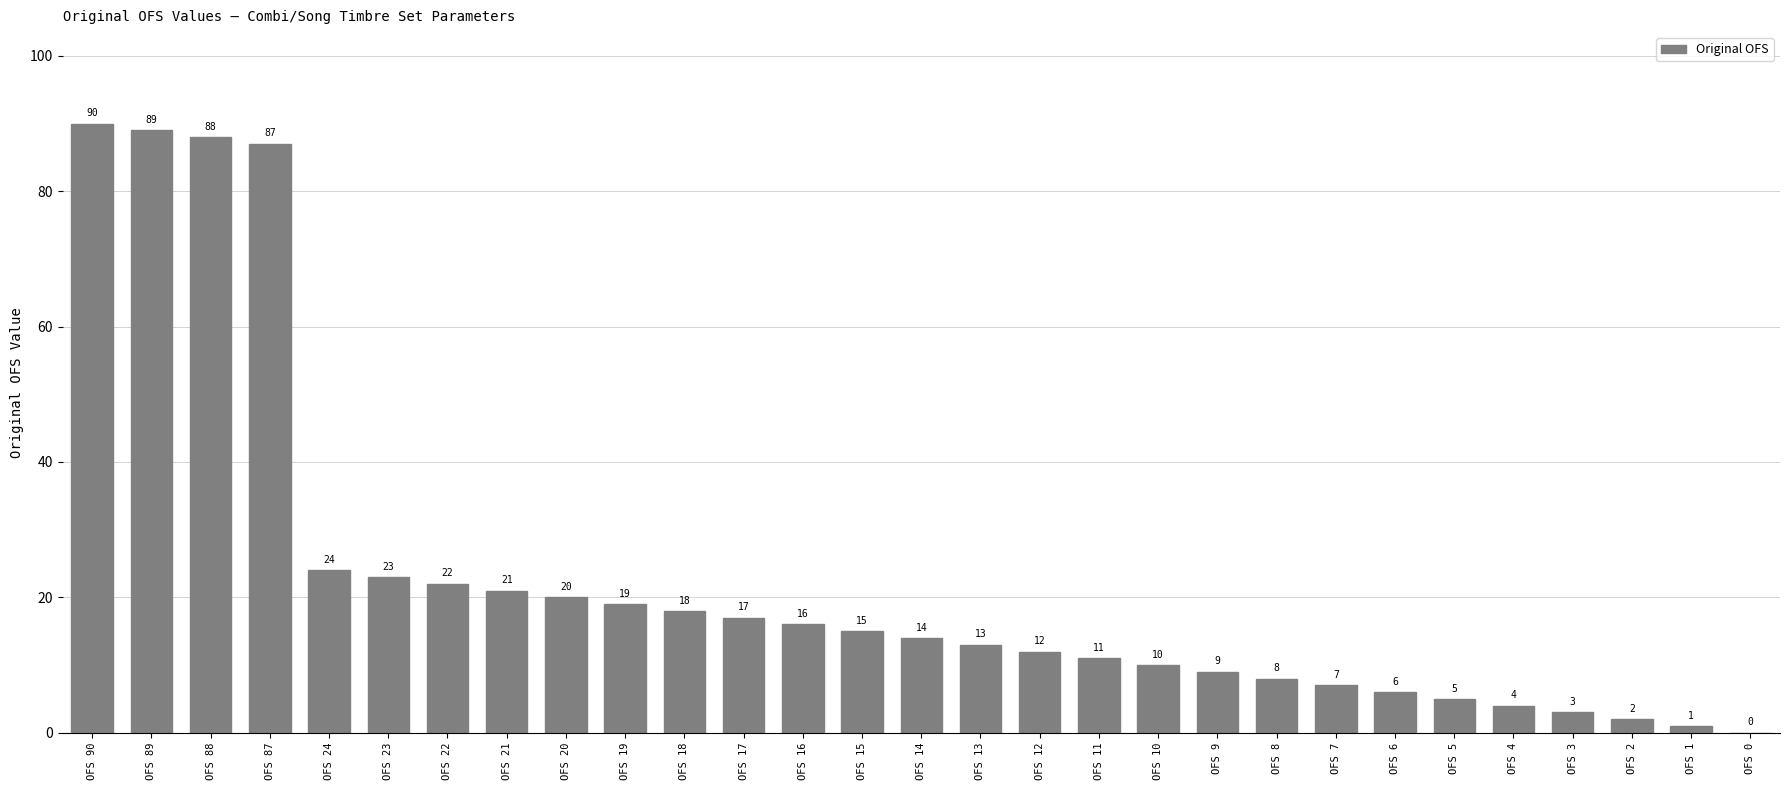

At which category does the chart reach its peak across all series?

OFS 90